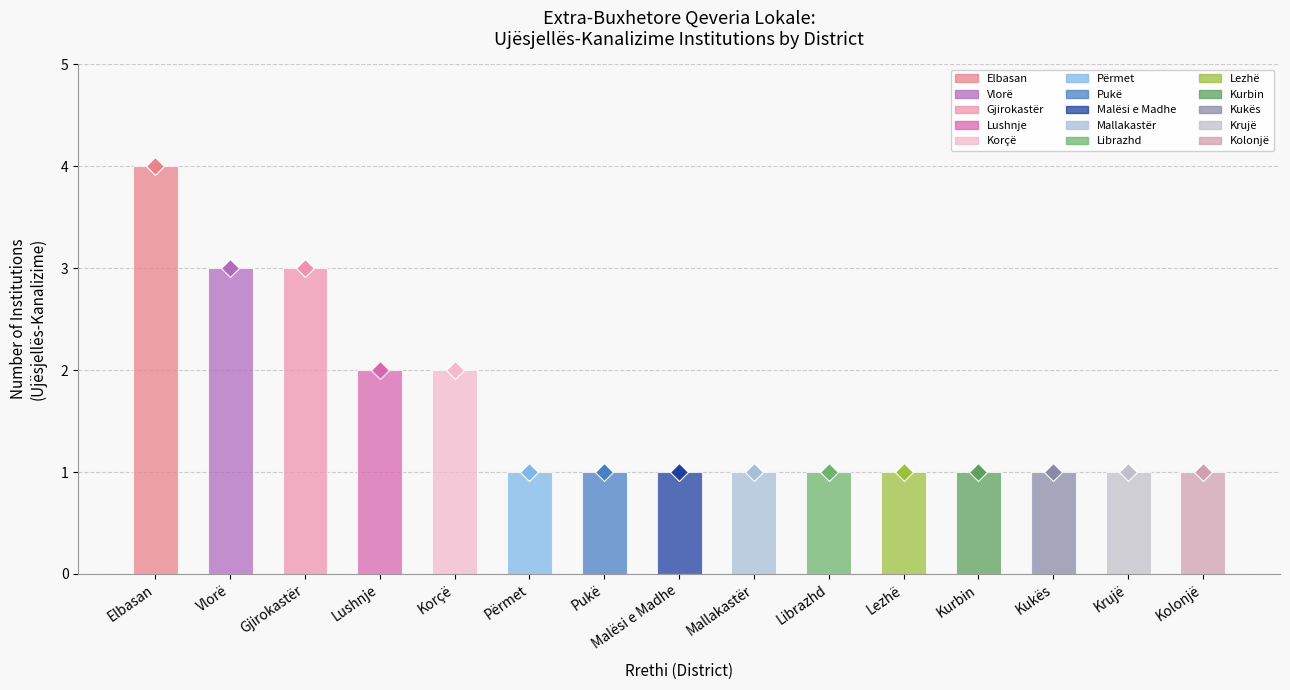

What is the difference between the maximum and minimum values?

3